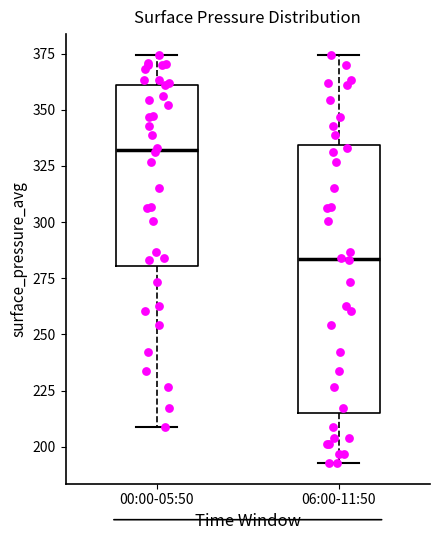

Which box's median line is the lowest?

06:00-11:50